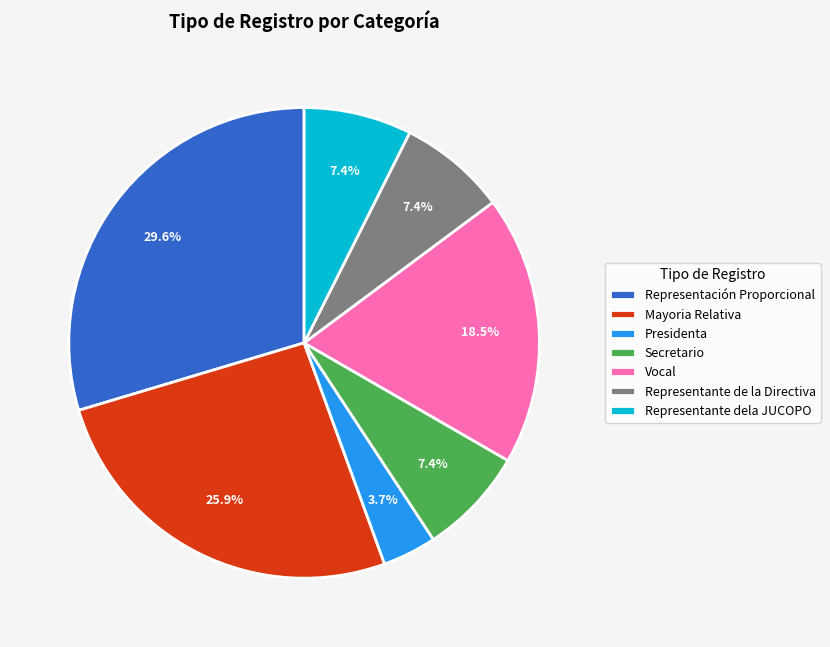

What is the total percentage of Representación Proporcional and Representante de la Directiva?

37.0%